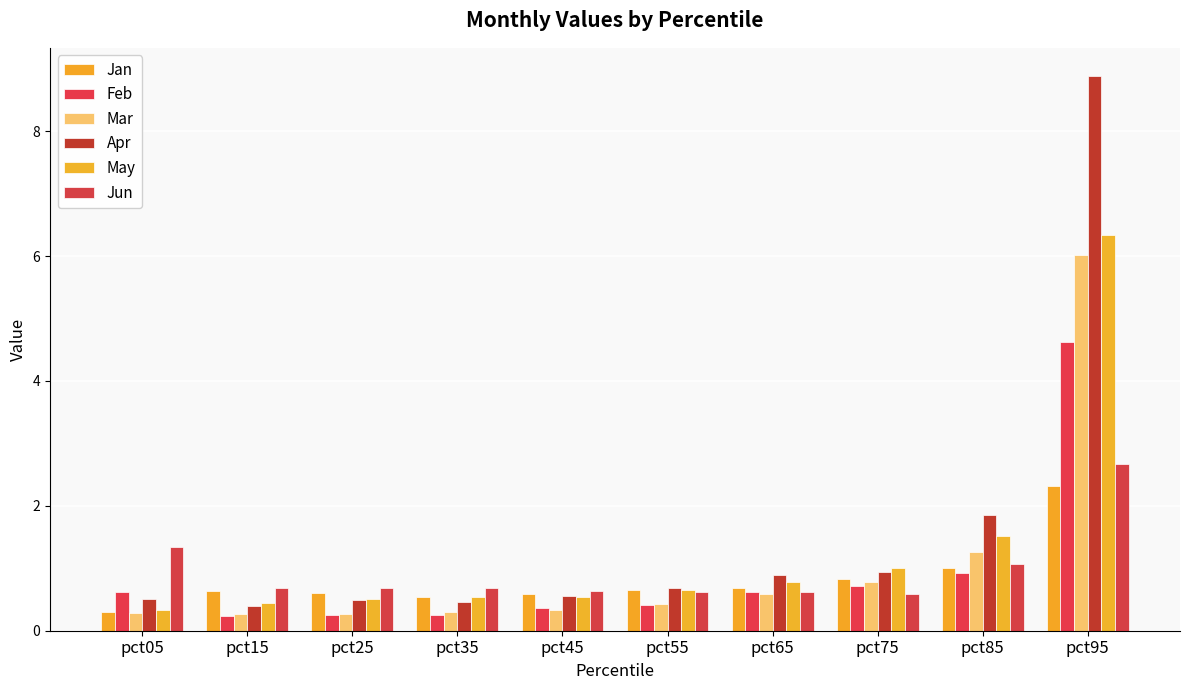

The Jun series shows 0.6 at pct65. True or false?

True